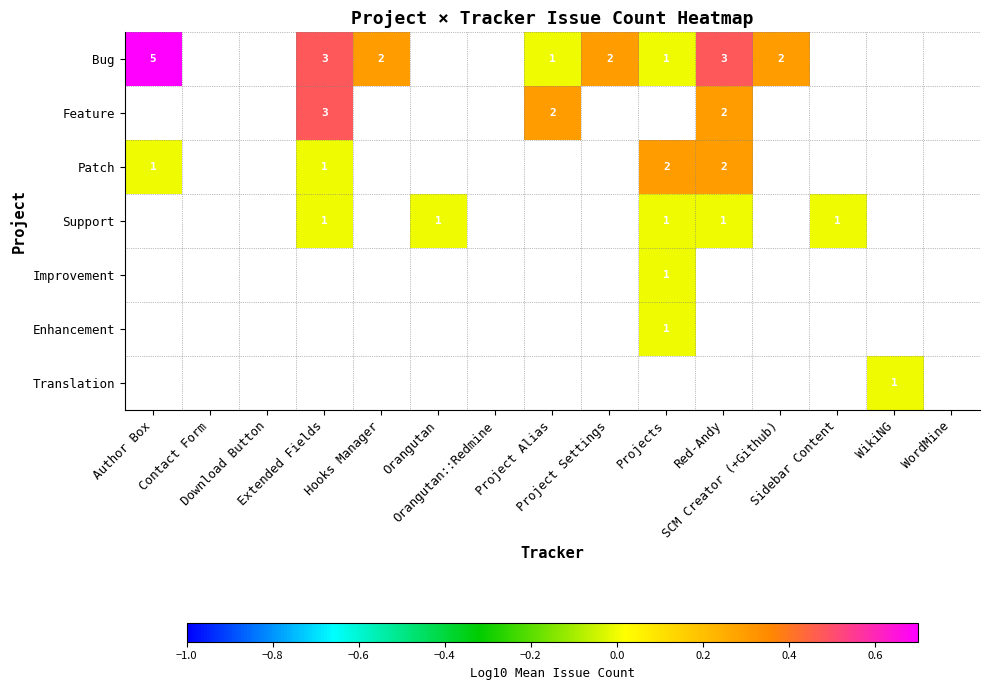

At Sidebar Content, list the series in order from largest to smallest.

Bug, Feature, Patch, Support, Improvement, Enhancement, Translation